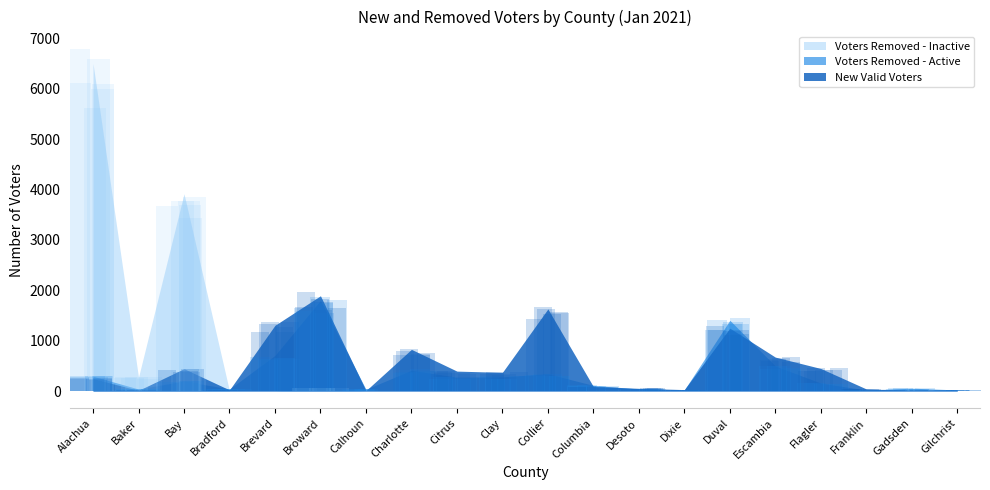

What is the average value of the Voters Removed - Active series?

337